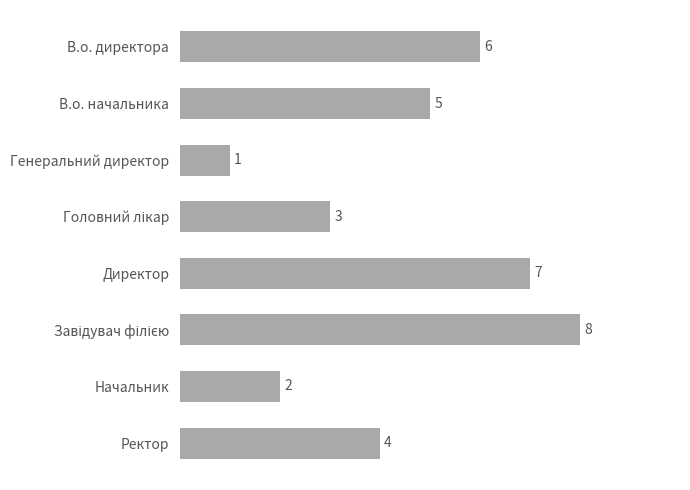

What is the value of the 1st bar from the top?

6